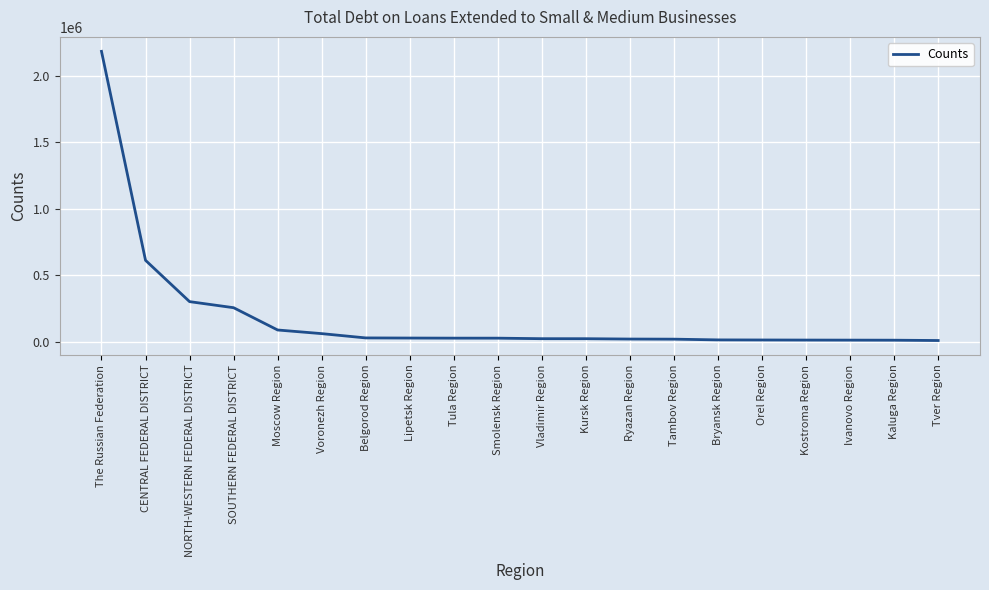

What is the change in value from Voronezh Region to Tambov Region?

-41654